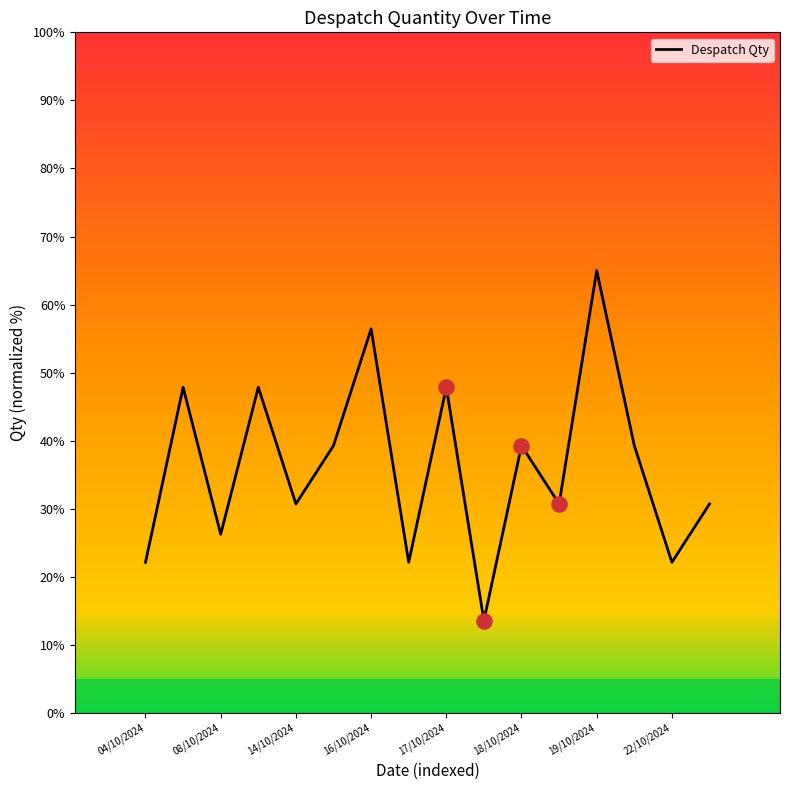

What is the smallest value displayed?

13.6